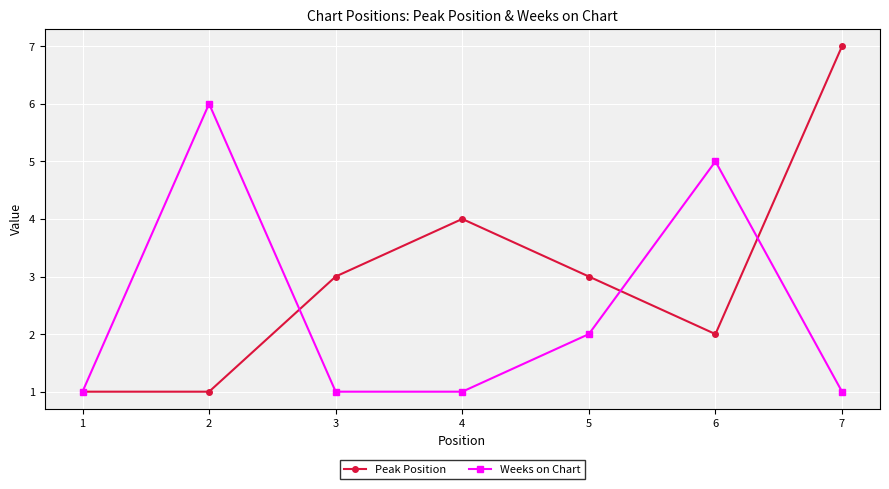

Is the value of Peak Position at 5 greater than the value of Weeks on Chart at 7?

Yes